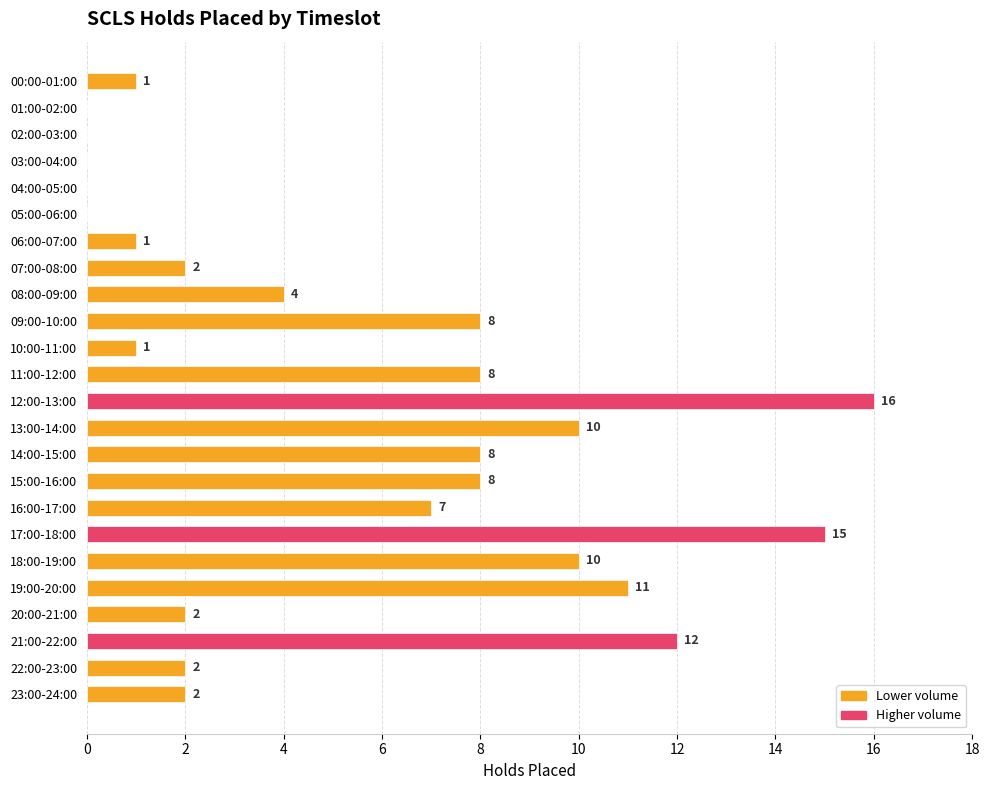

What is the sum of all values?

128